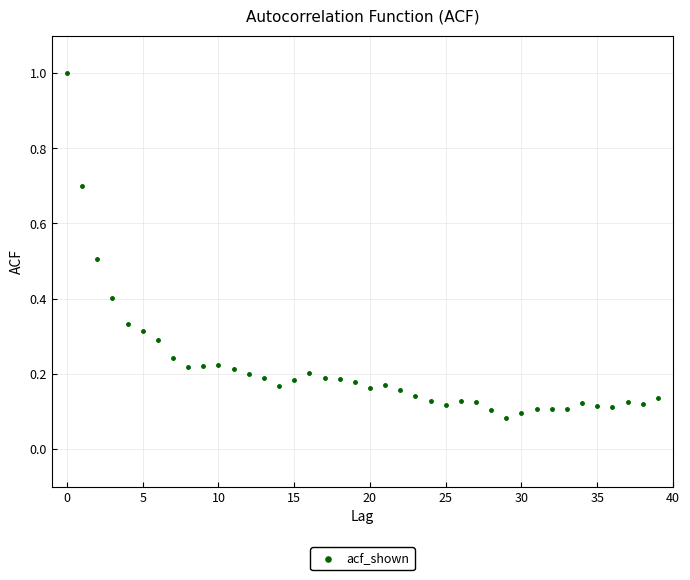

What is the range of Y values (max minus min)?

0.9